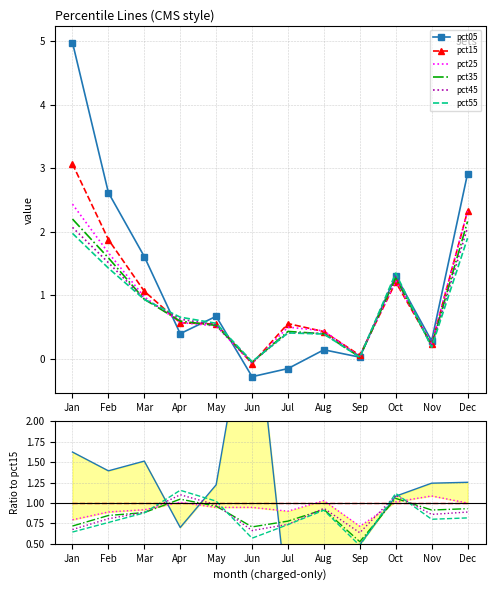

At how many categories does at least one series exceed 3?

1